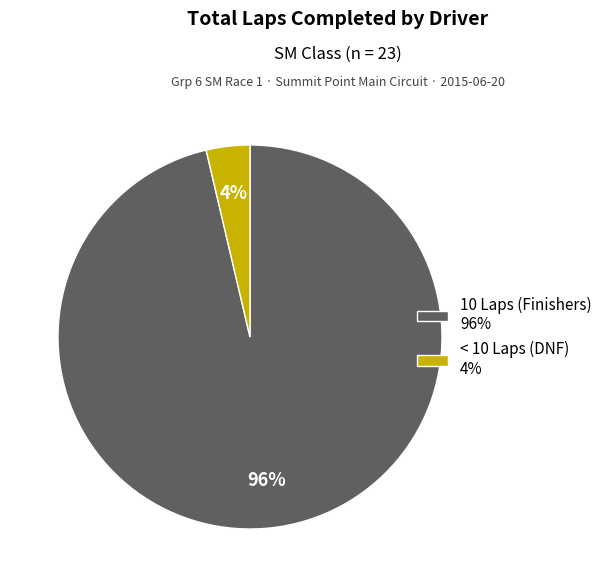

Which category has the smallest portion of the pie?

< 10 Laps (DNF) 4%